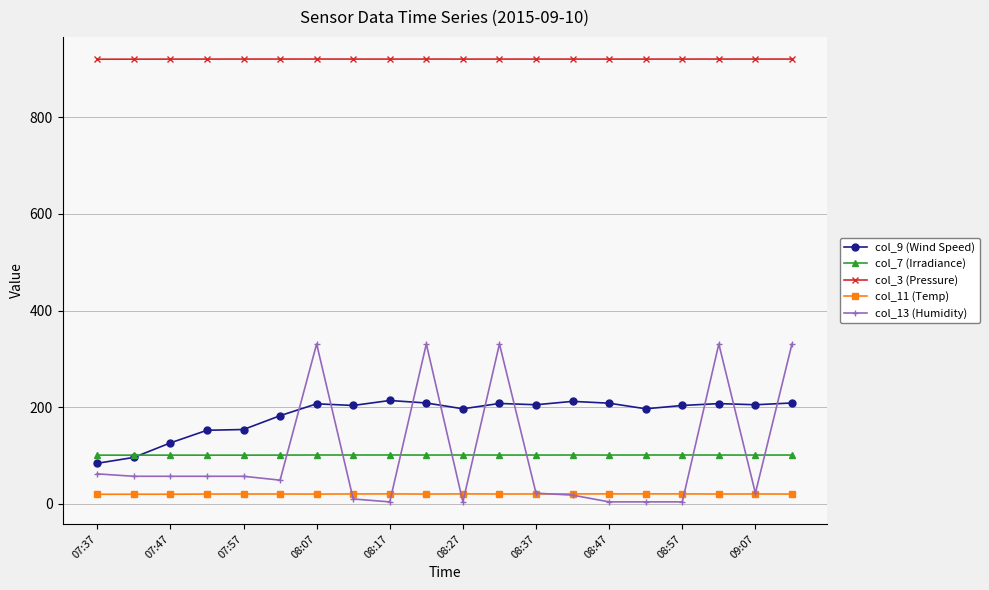

What is the value of the col_13 (Humidity) point at the 18th from the left?

331.0